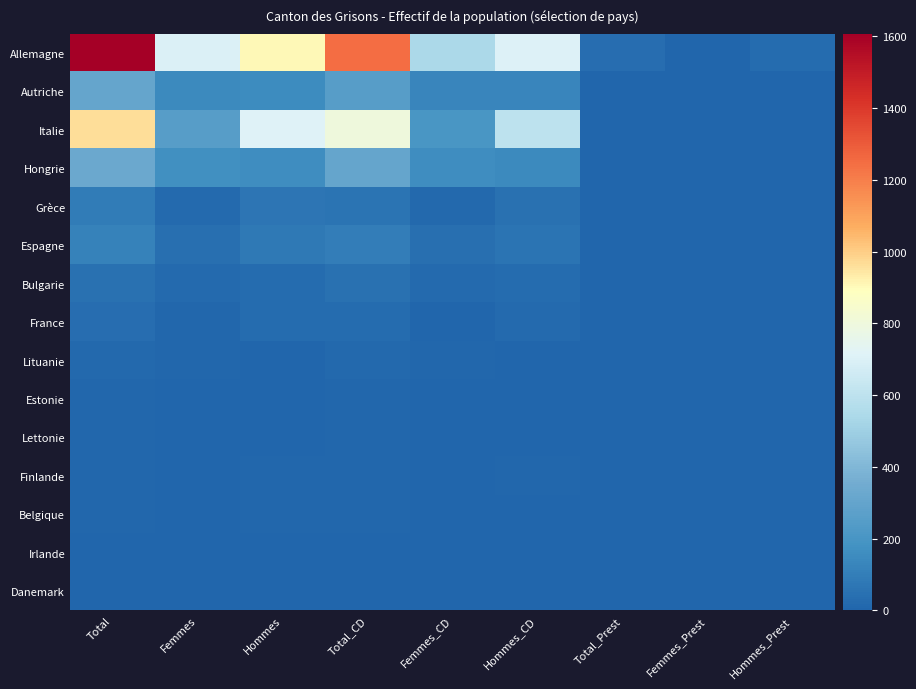

What is the maximum value shown in the chart?

1607